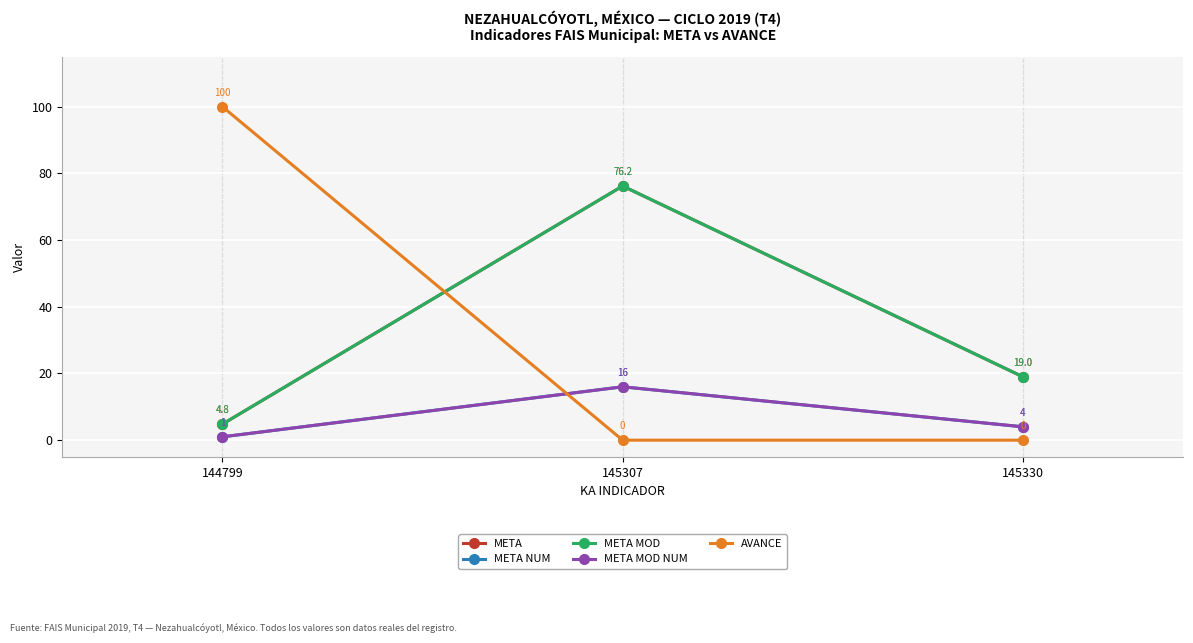

Is this an area chart (filled region under the line)?

No